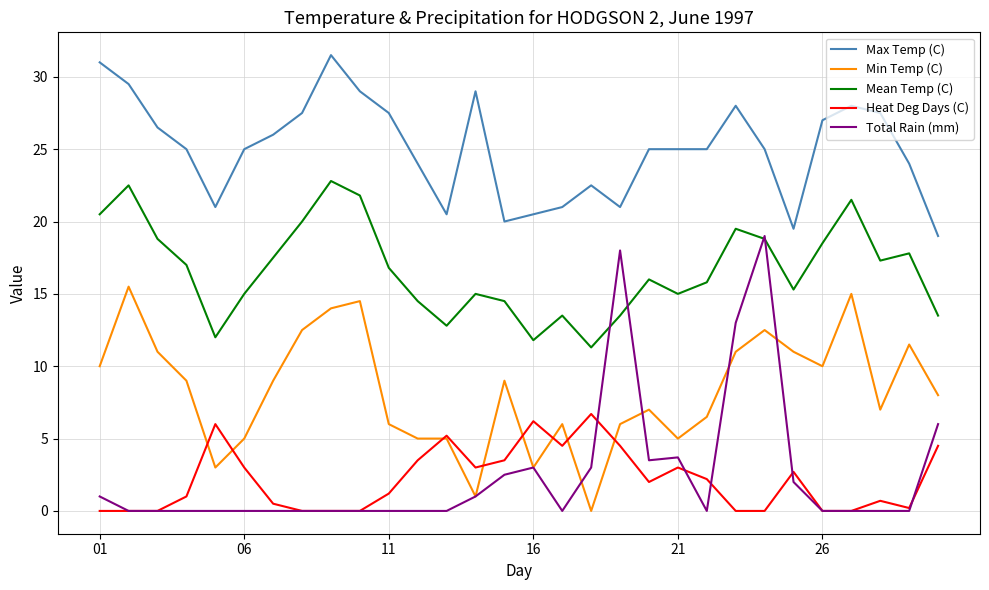

Which series has the largest total across all categories?

Max Temp (C)